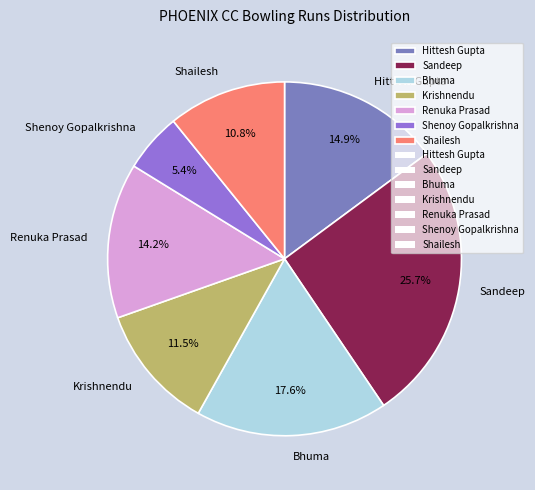

Rank the categories by value from highest to lowest.

Sandeep, Bhuma, Hittesh Gupta, Renuka Prasad, Krishnendu, Shailesh, Shenoy Gopalkrishna